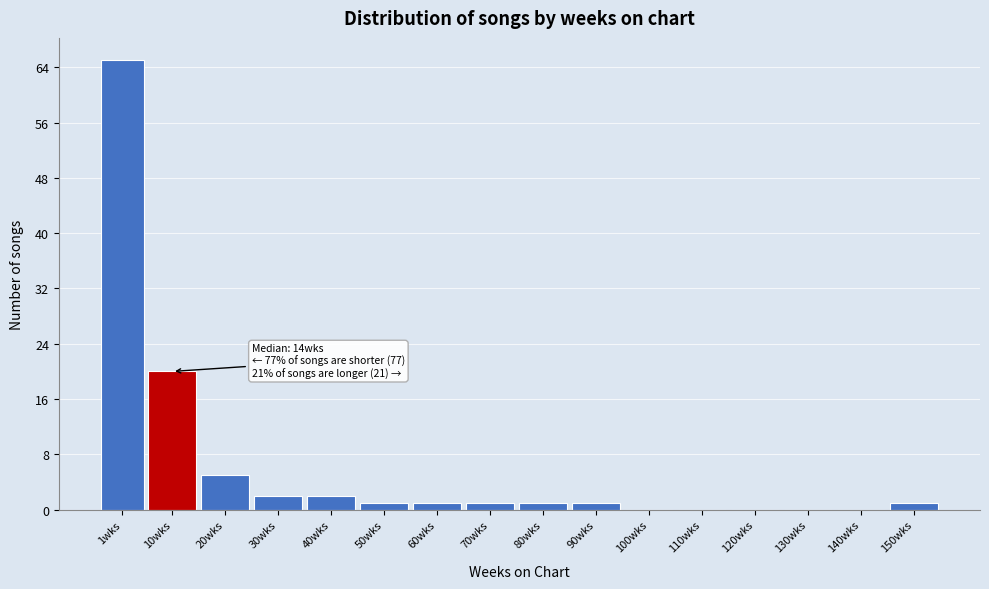

Reading left to right, list all the values displayed in this chart.

1wks=65	10wks=20	20wks=5	30wks=2	40wks=2	50wks=1	60wks=1	70wks=1	80wks=1	90wks=1	100wks=0	110wks=0	120wks=0	130wks=0	140wks=0	150wks=1